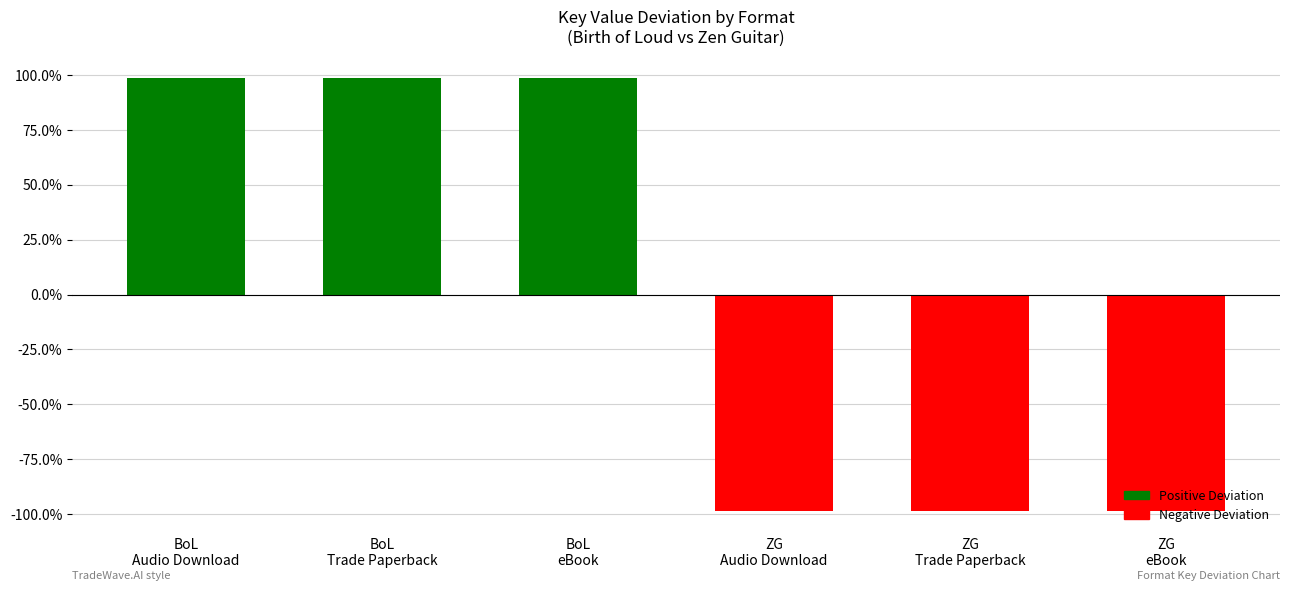

What is the label of the 3rd bar from the left?

BoL
eBook